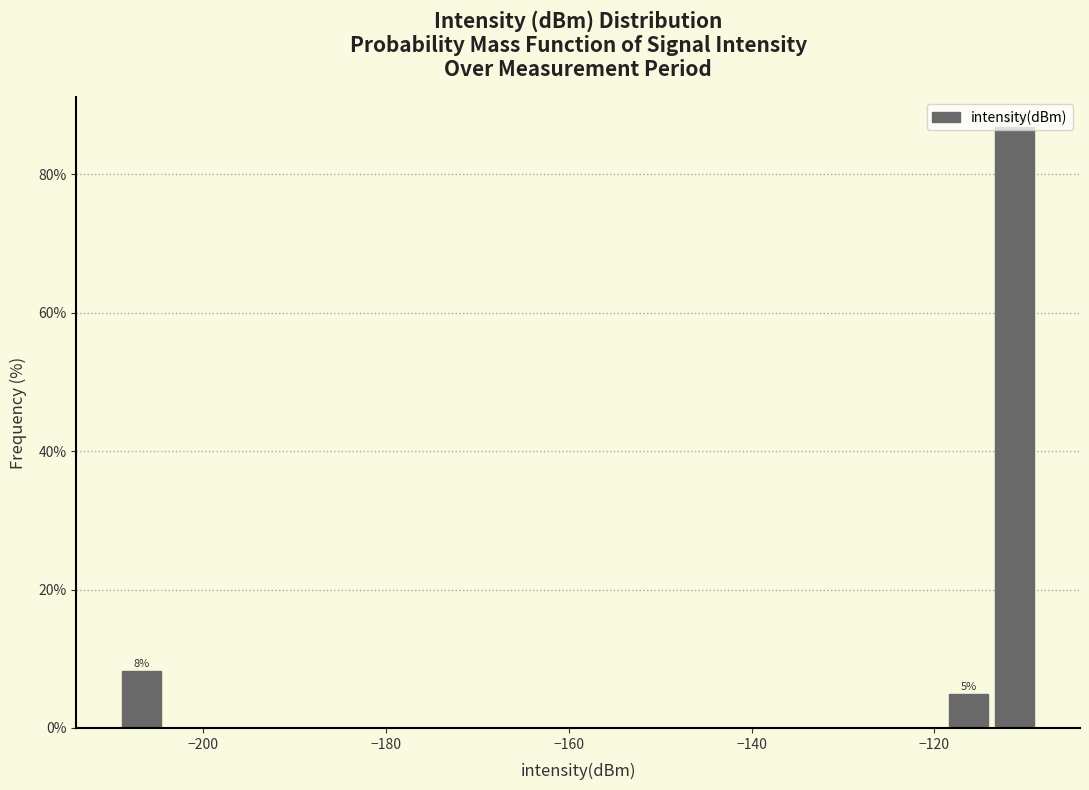

Read against the x-axis, roughly where is the centre of the tallest bar?

-112